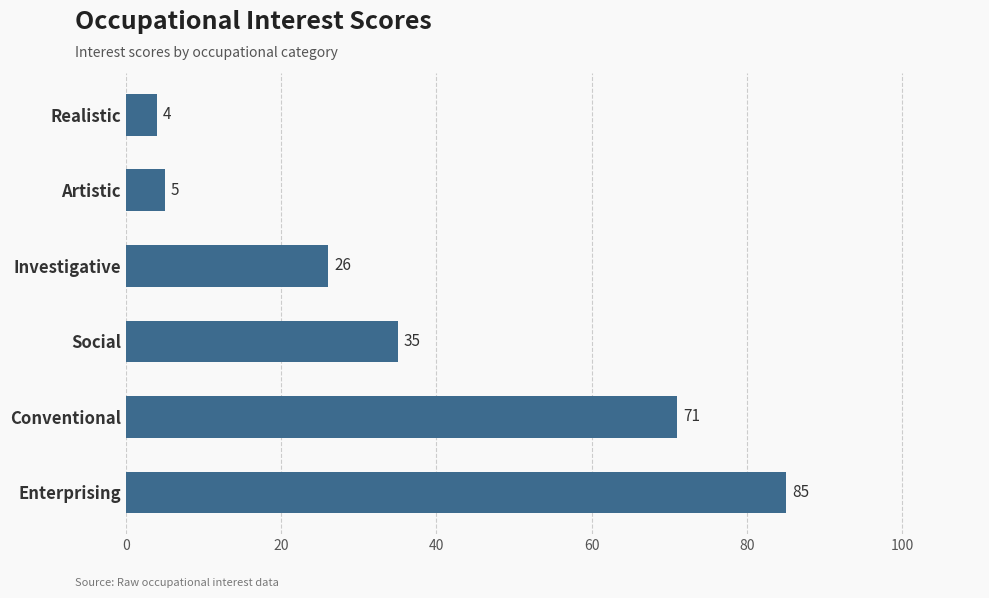

At which category does the chart reach its minimum across all series?

Realistic